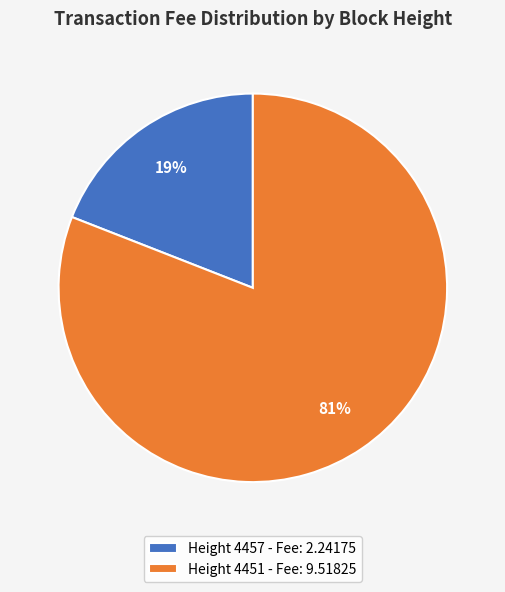

True or false: Height 4451 - Fee: 9.51825 accounts for 72% of the total.

False